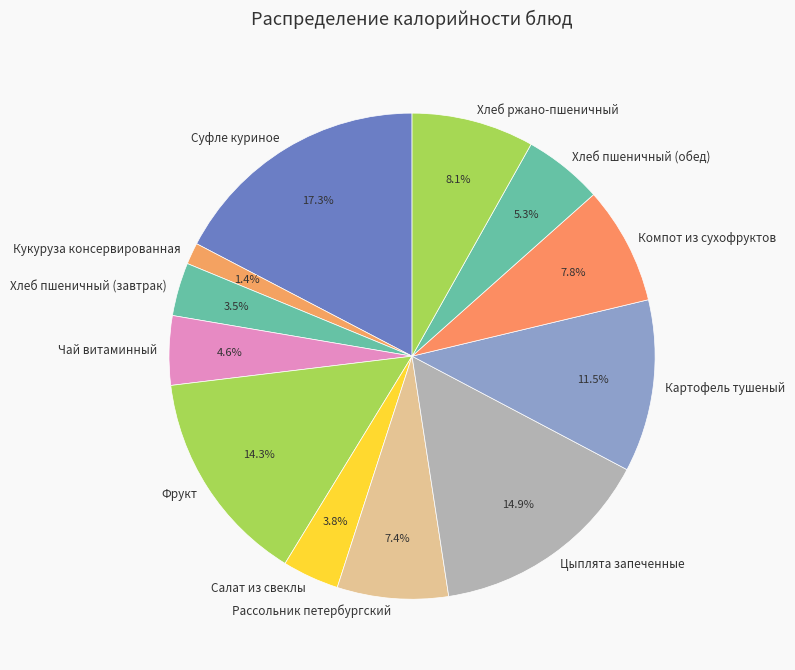

Is it true that Кукуруза консервированная is 1% of the pie?

True